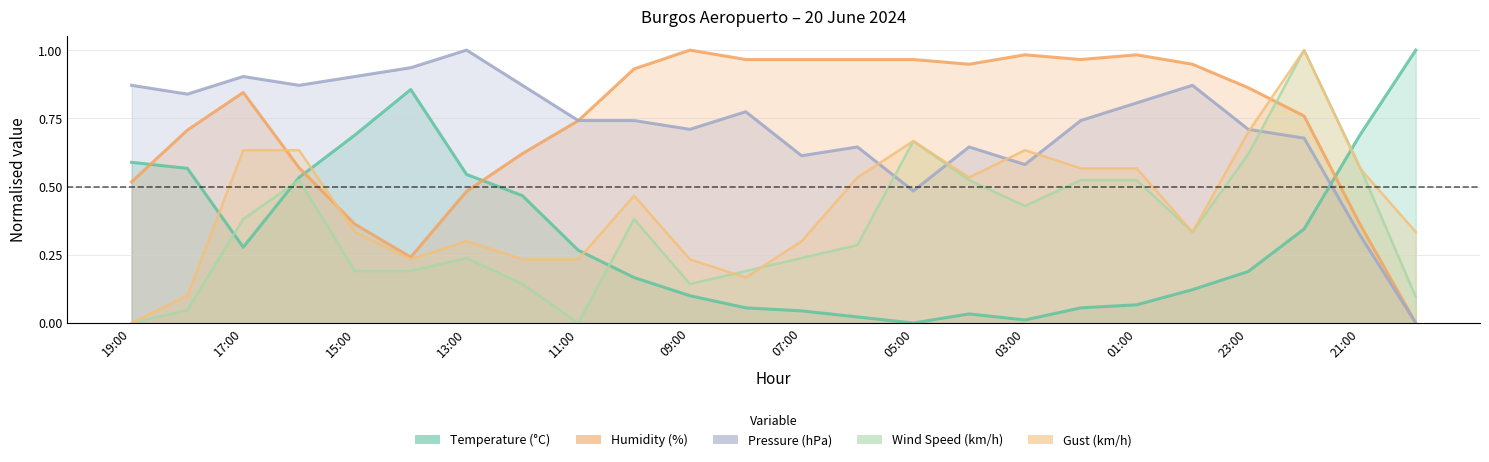

Rank the series by their maximum value, from lowest to highest.

Pressure (hPa), Temperature (°C), Wind Speed (km/h), Gust (km/h), Humidity (%)